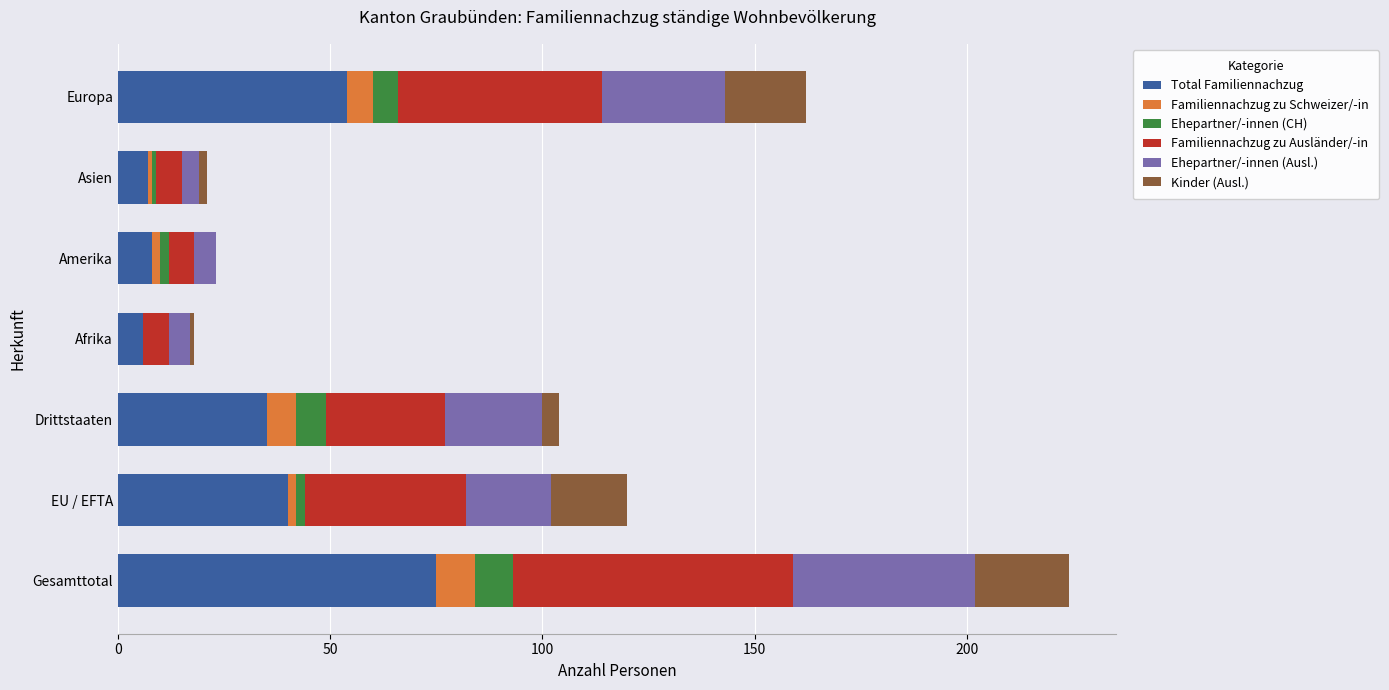

What is the maximum value for Total Familiennachzug?

75